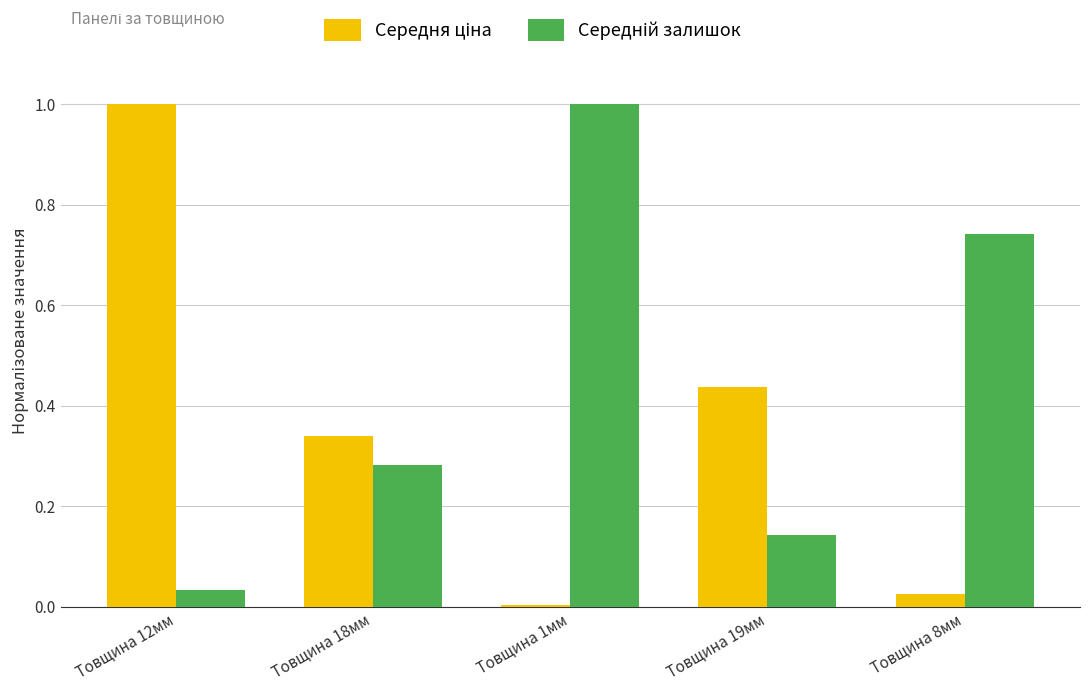

What is the maximum value shown in the chart?

1.0